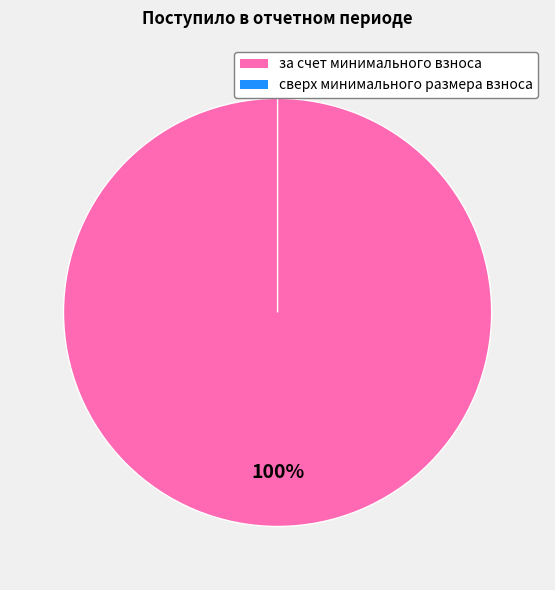

Rank the categories by value from highest to lowest.

за счет минимального взноса, сверх минимального размера взноса